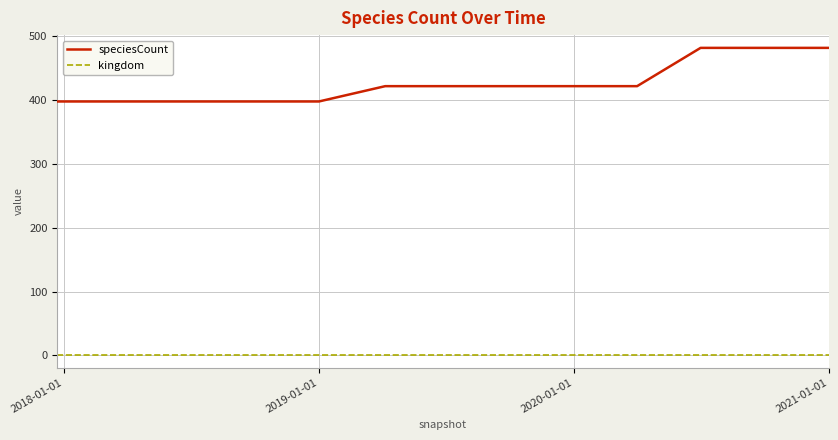

True or false: kingdom and speciesCount cross at least once.

False